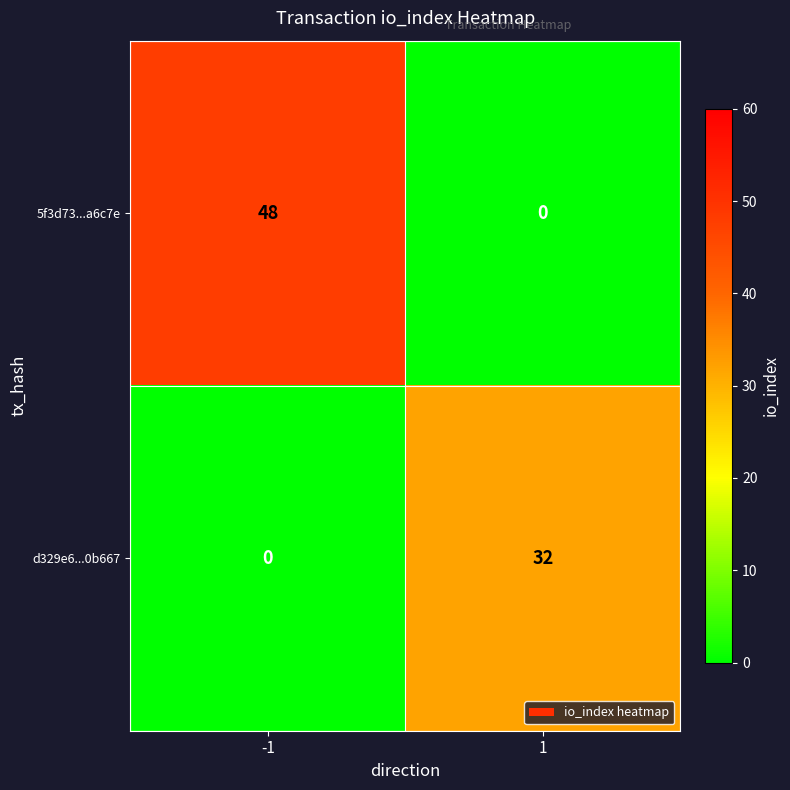

Between -1 and 1, which series saw the biggest shift?

5f3d73...a6c7e